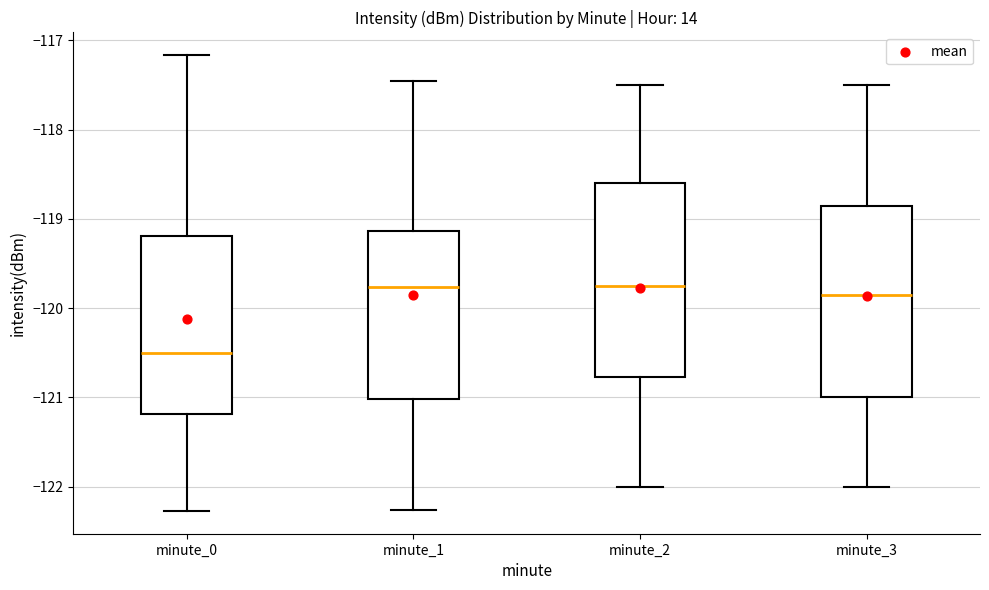

Reading left to right, transcribe this box plot: for each box, give where its median line is, the range the box spans, and where its two whiskers end, as read against the y-axis. The values are not printed on the chart, so give them approximately, as read against the axis.

minute_0: median -120.5, box -121.2 to -119.2, whiskers -122.3 to -117.2
minute_1: median -119.8, box -121.0 to -119.1, whiskers -122.3 to -117.5
minute_2: median -119.7, box -120.8 to -118.6, whiskers -122.0 to -117.5
minute_3: median -119.8, box -121.0 to -118.8, whiskers -122.0 to -117.5